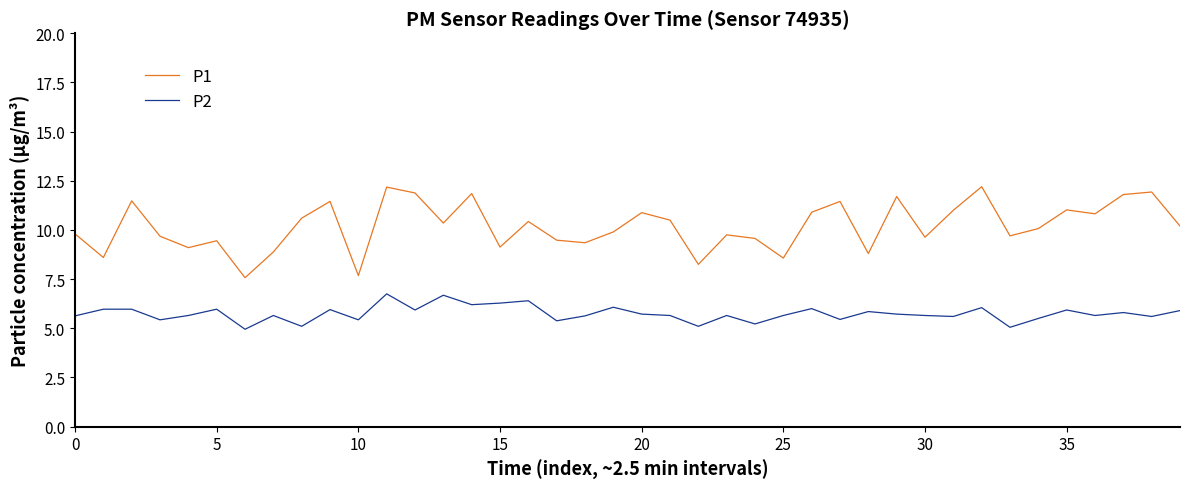

True or false: P1 and P2 intersect in this chart.

False